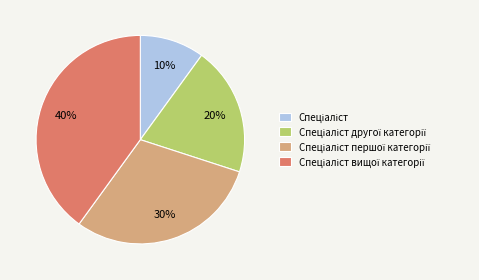

To the nearest percent, what is the difference between the largest and smallest slice percentages?

30%